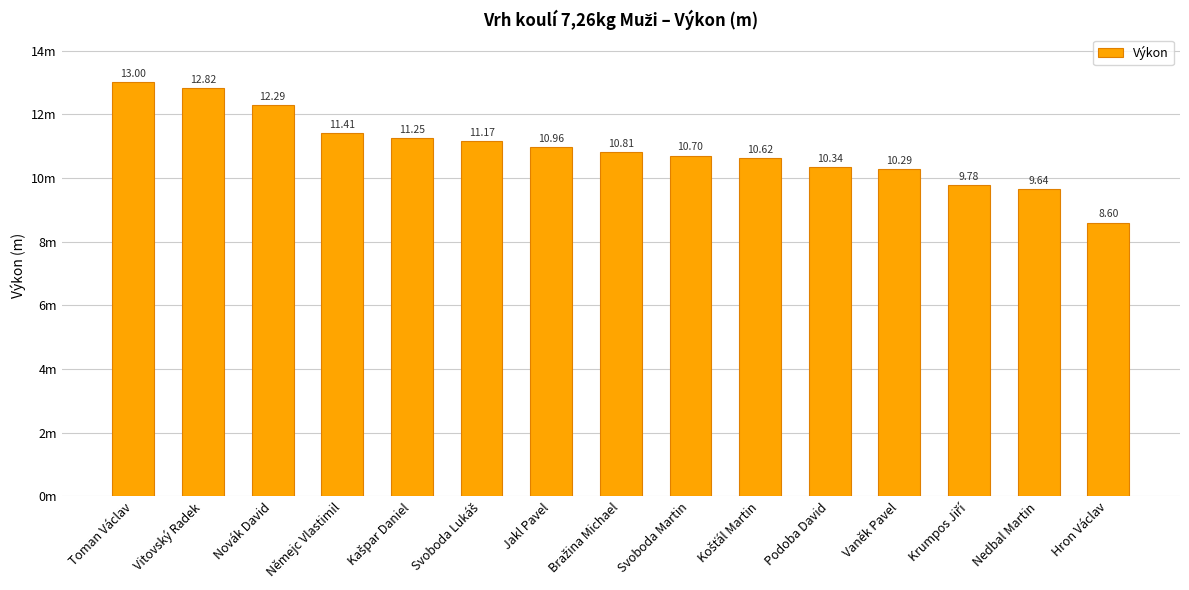

Approximately how many times larger is the value at Hron Václav compared to Vitovský Radek?

0.7